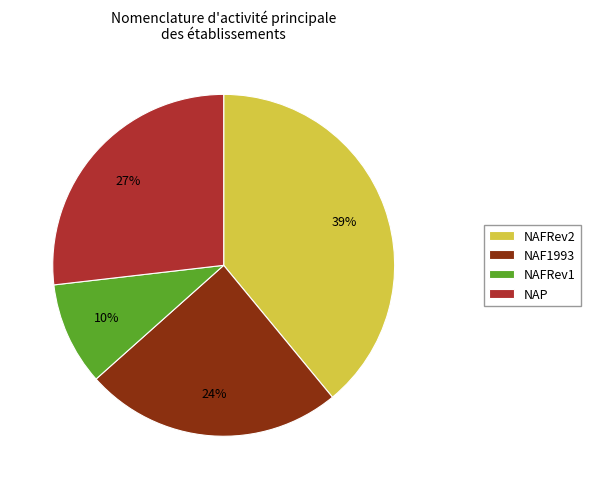

True or false: NAF1993 accounts for 16% of the total.

False